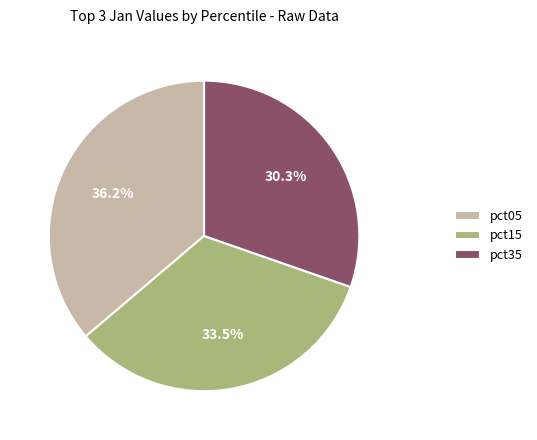

What is the ratio of the value at pct35 to the value at pct05?

0.8